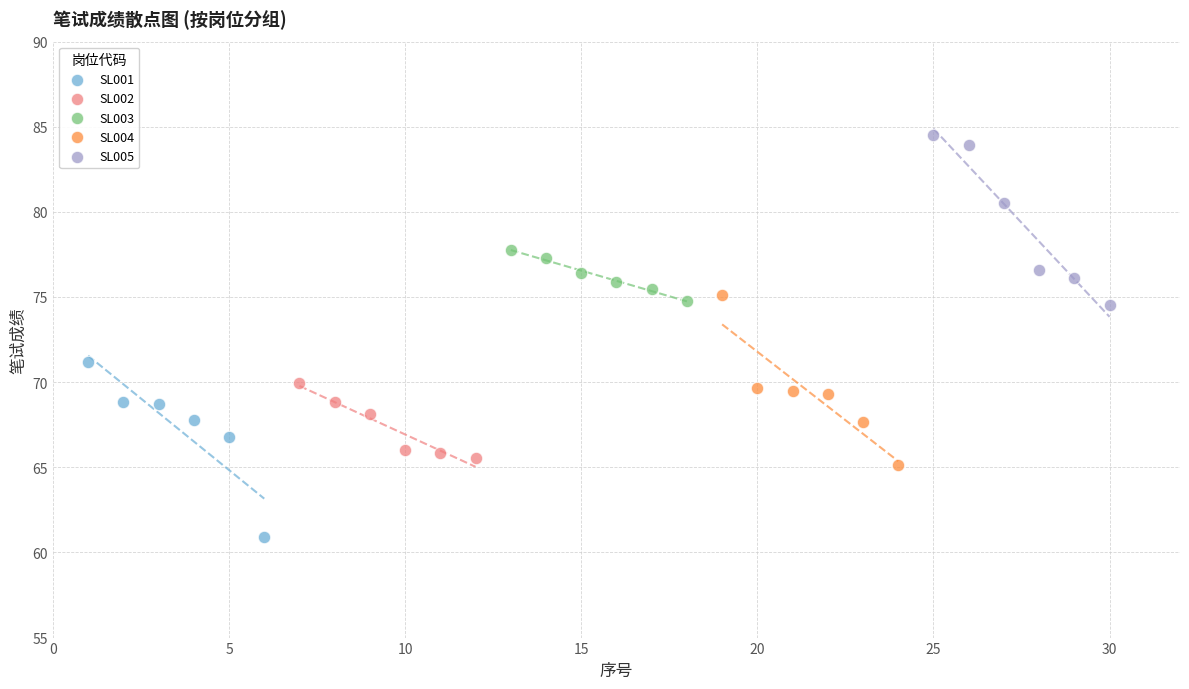

Which series contains the lowest Y value?

SL001